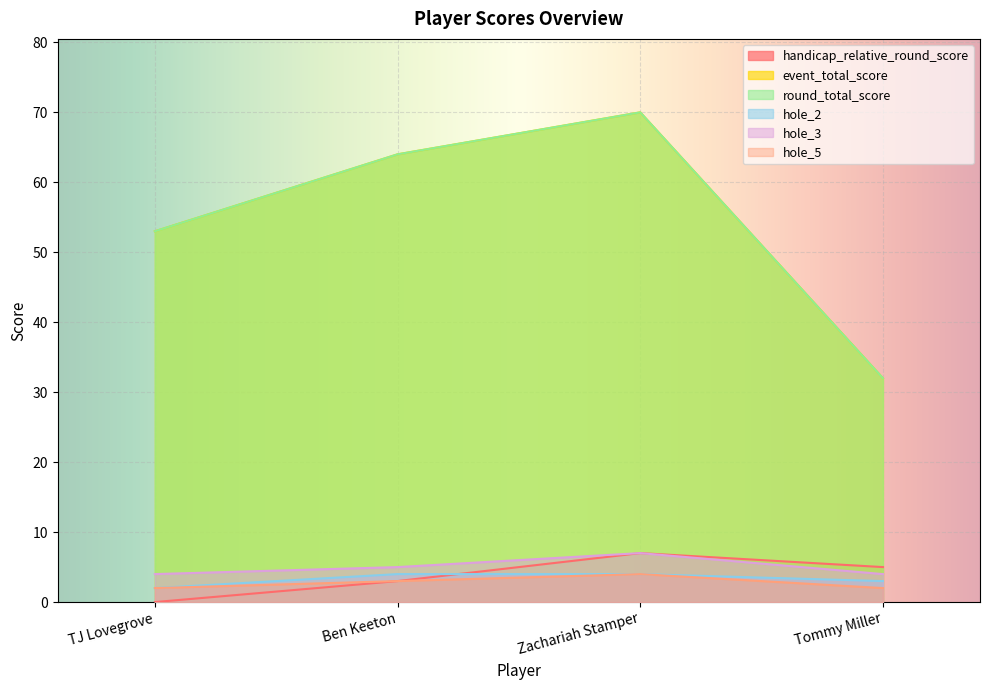

The value of hole_3 at TJ Lovegrove is 4. True or false?

True